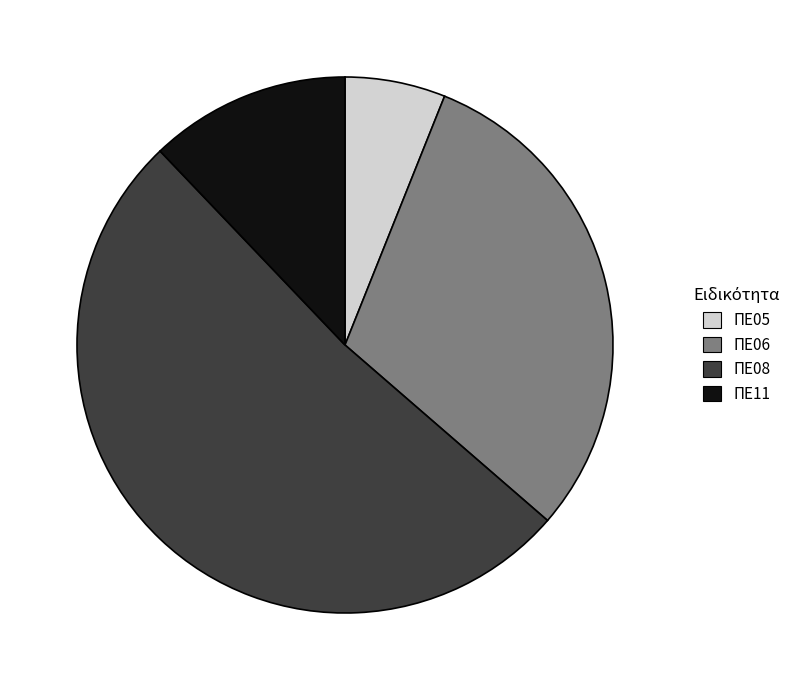

Is the sum of ΠΕ05 and ΠΕ08 greater than half?

Yes